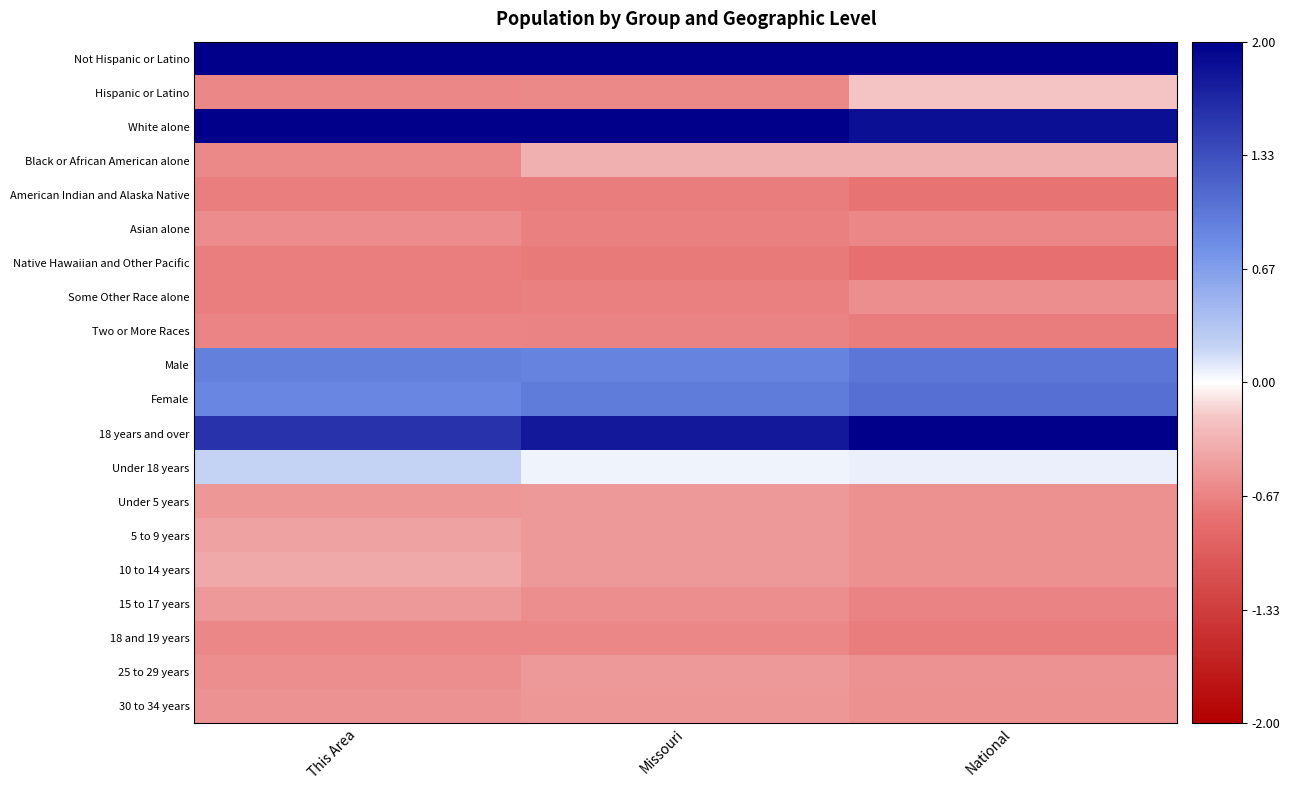

Which category has the lowest value across all series?

National